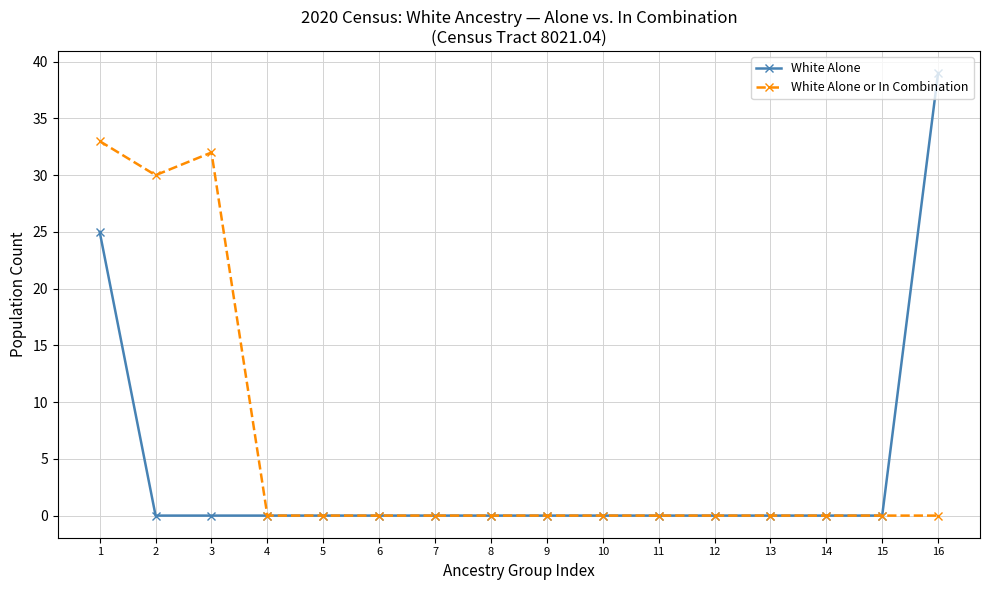

How many distinct data groups are displayed?

2